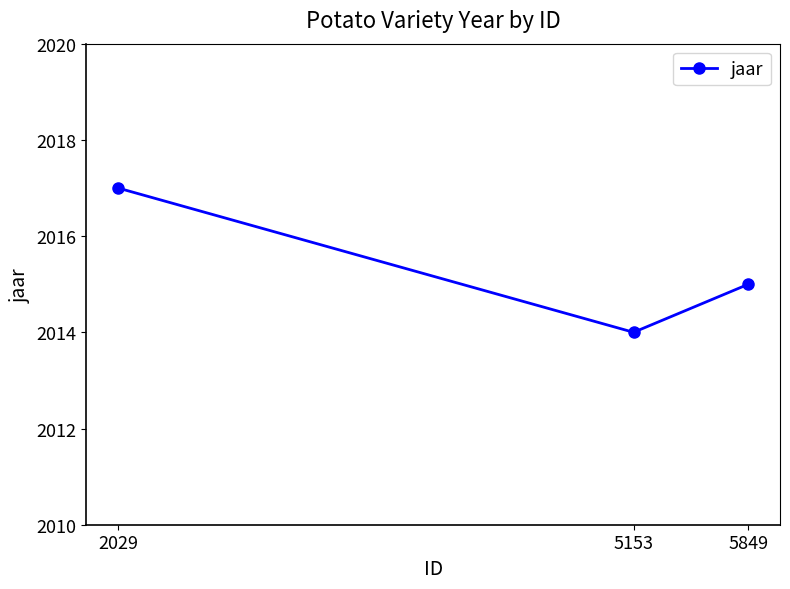

Is this an area chart (filled region under the line)?

No